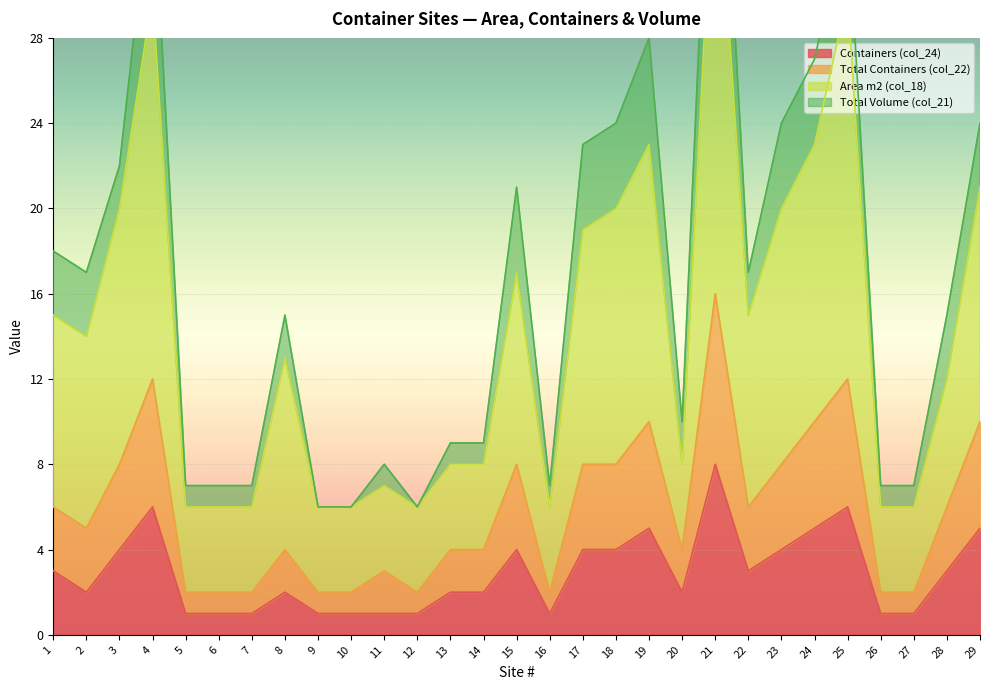

At how many categories does at least one series exceed 33?

1